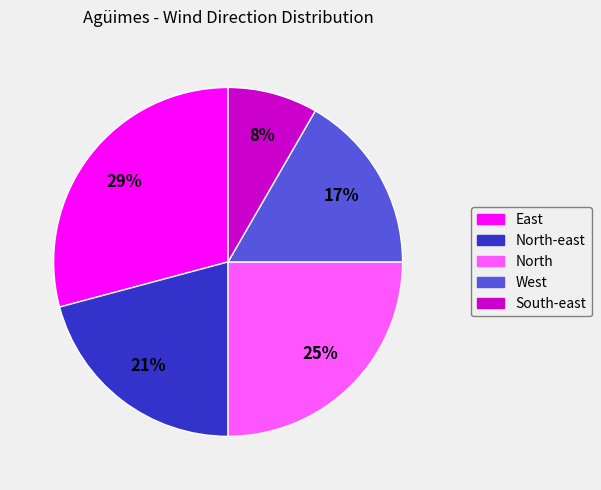

How many segments does this pie chart have?

5